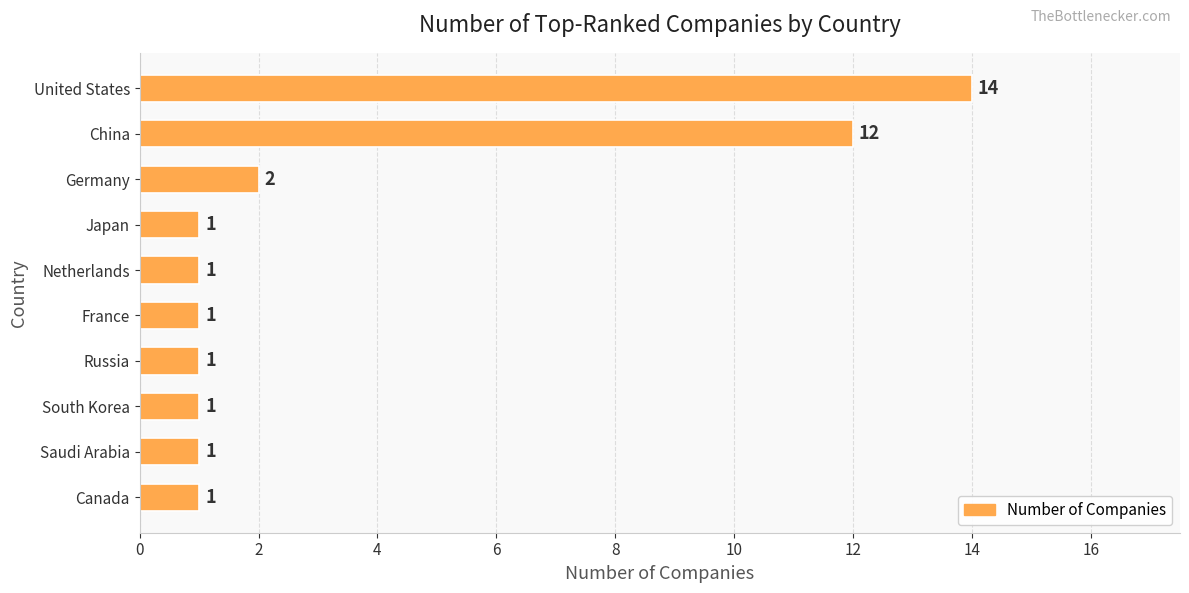

The value at France is 1. True or false?

True